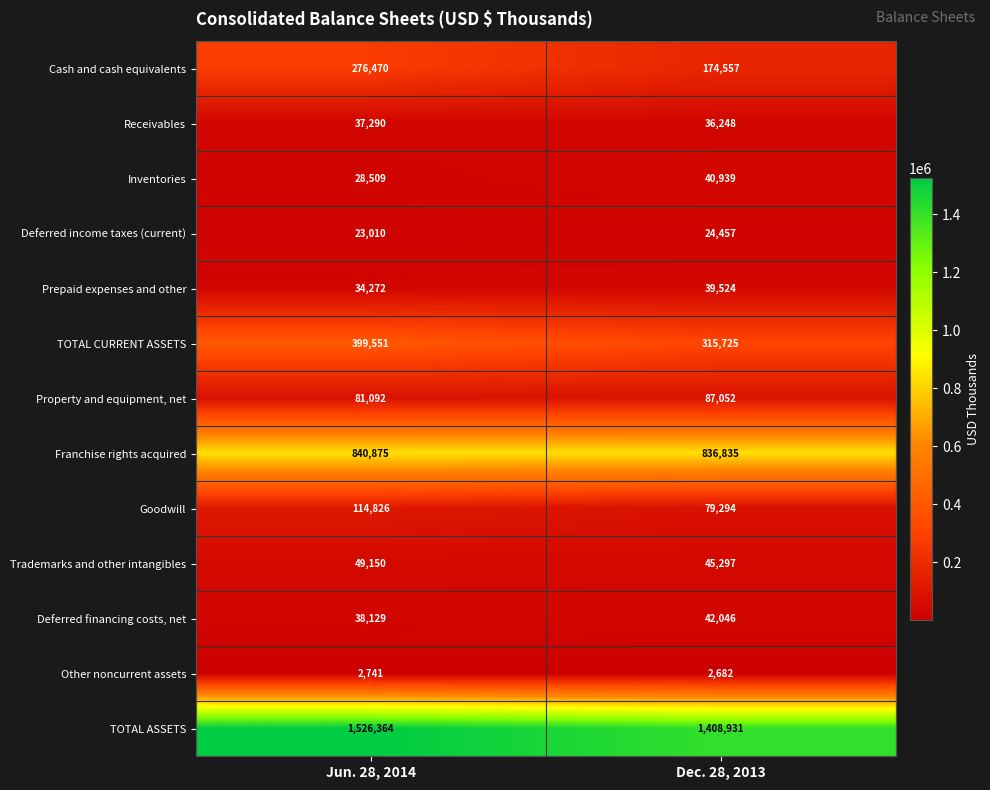

Rank the series by their maximum value, from highest to lowest.

TOTAL ASSETS, Franchise rights acquired, TOTAL CURRENT ASSETS, Cash and cash equivalents, Goodwill, Property and equipment, net, Trademarks and other intangibles, Deferred financing costs, net, Inventories, Prepaid expenses and other, Receivables, Deferred income taxes (current), Other noncurrent assets